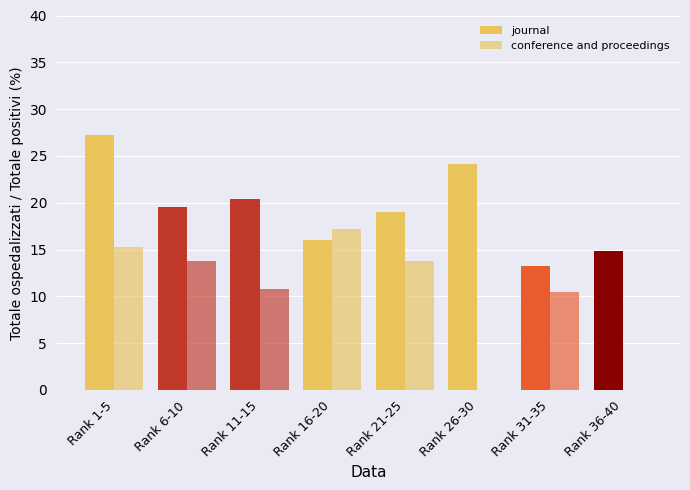

Between Rank 6-10 and Rank 1-5, which is larger?

Rank 1-5